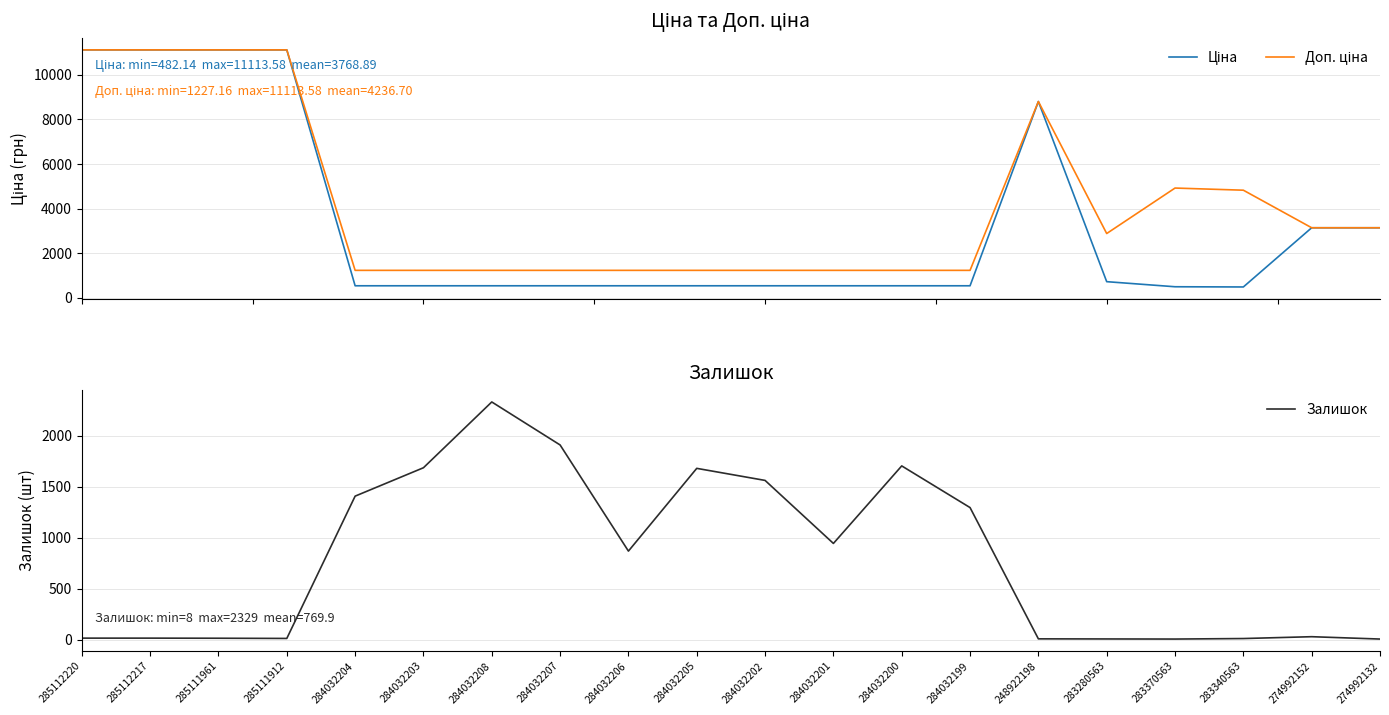

Which has a higher value, 284032199 or 285112217?

285112217